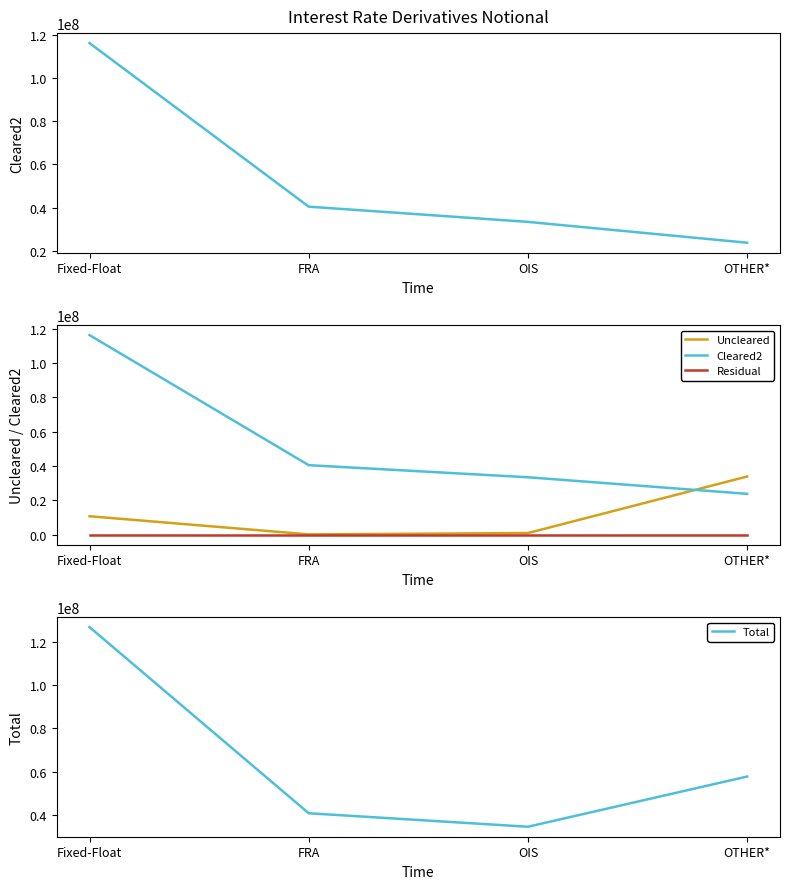

True or false: Total has a value of 126941564 at Fixed-Float.

True